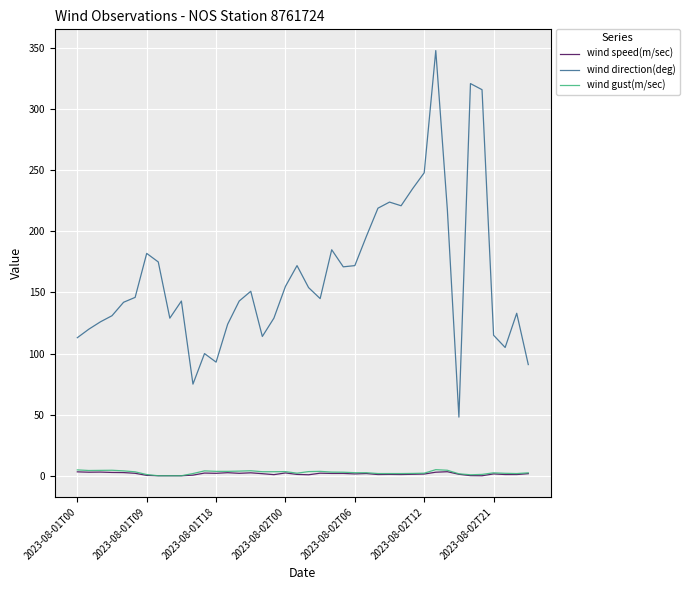

Does the chart display data point markers on the line(s)?

No